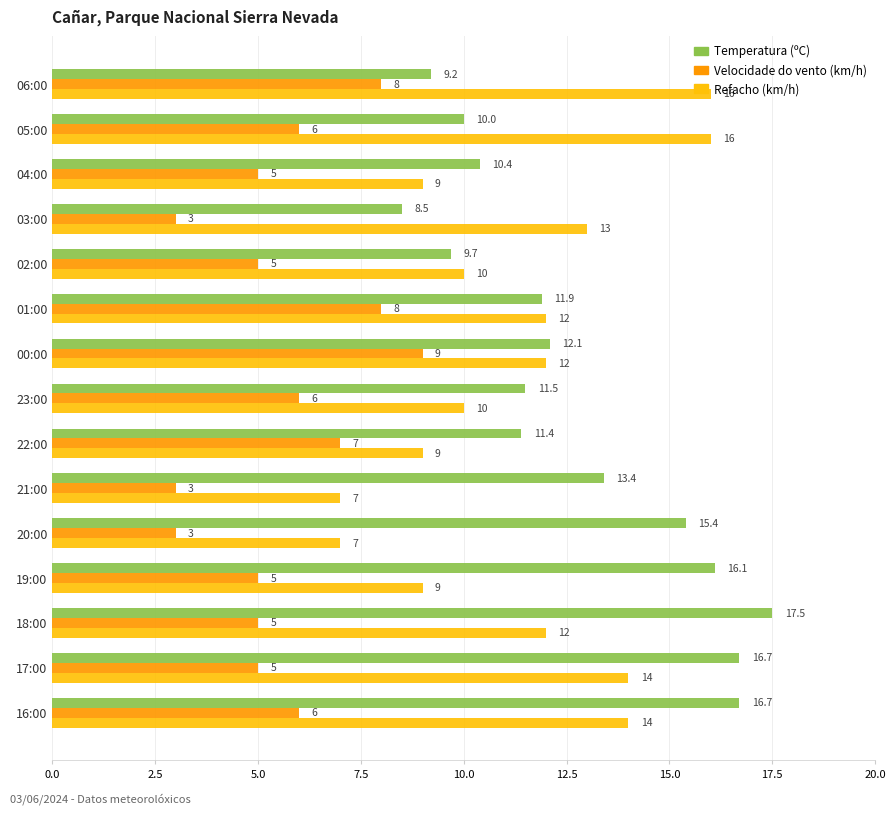

The Temperatura (ºC) series shows 6.5 at 18:00. True or false?

False